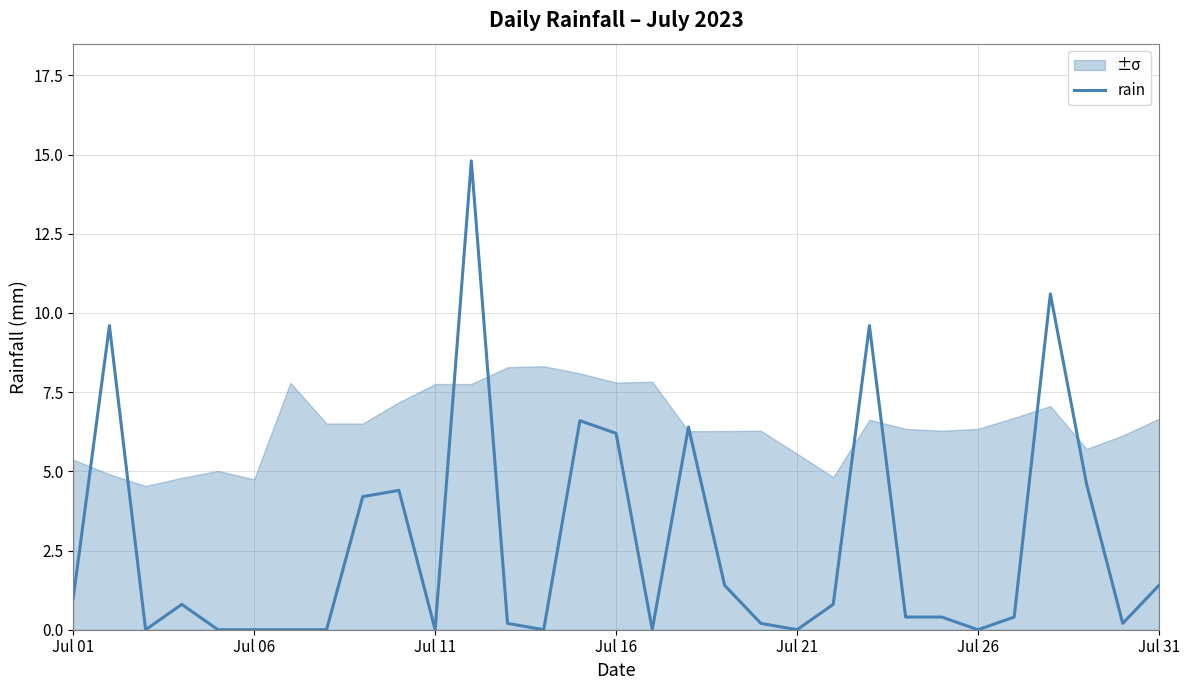

What is the maximum value for rain?

14.8